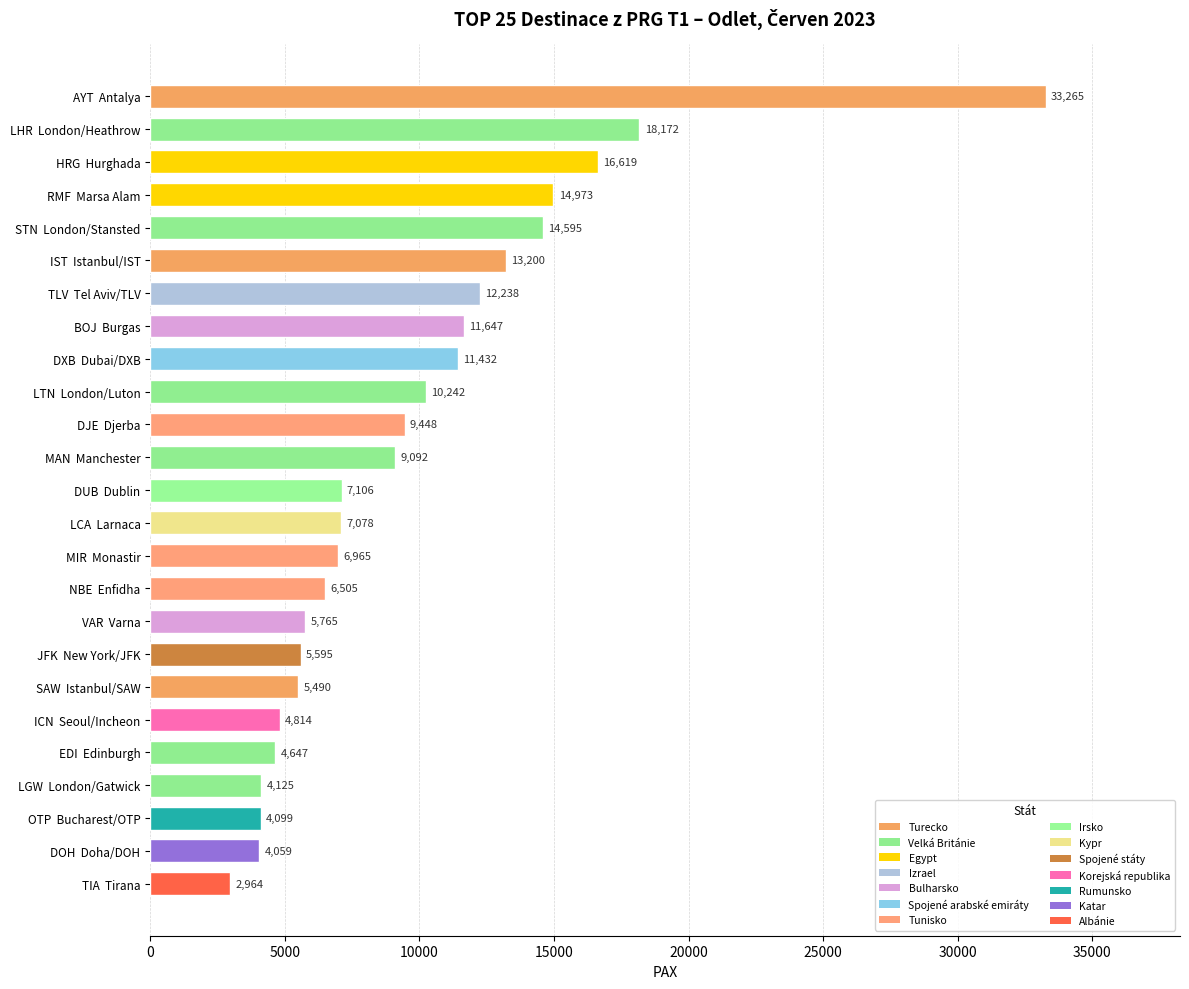

What is the difference between the second highest and second lowest values?

14113